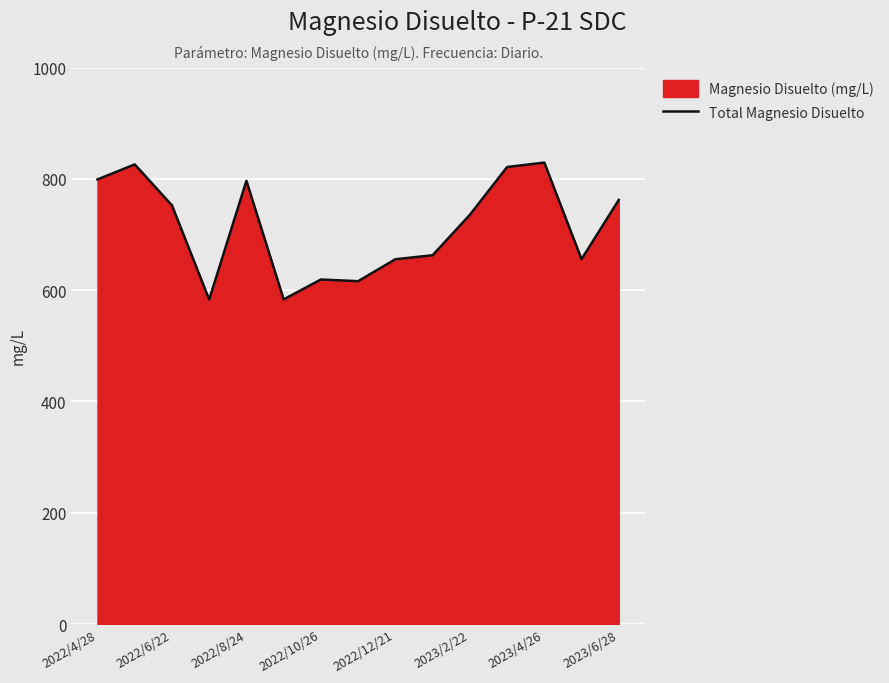

What is the change in value from 2022/4/28 to 2022/12/21?

-143.5